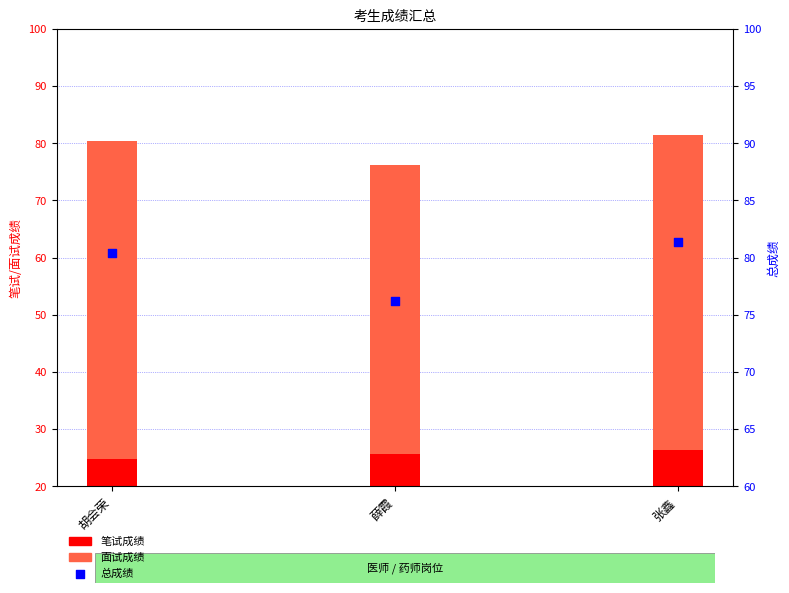

Which series contains the highest Y value?

总成绩